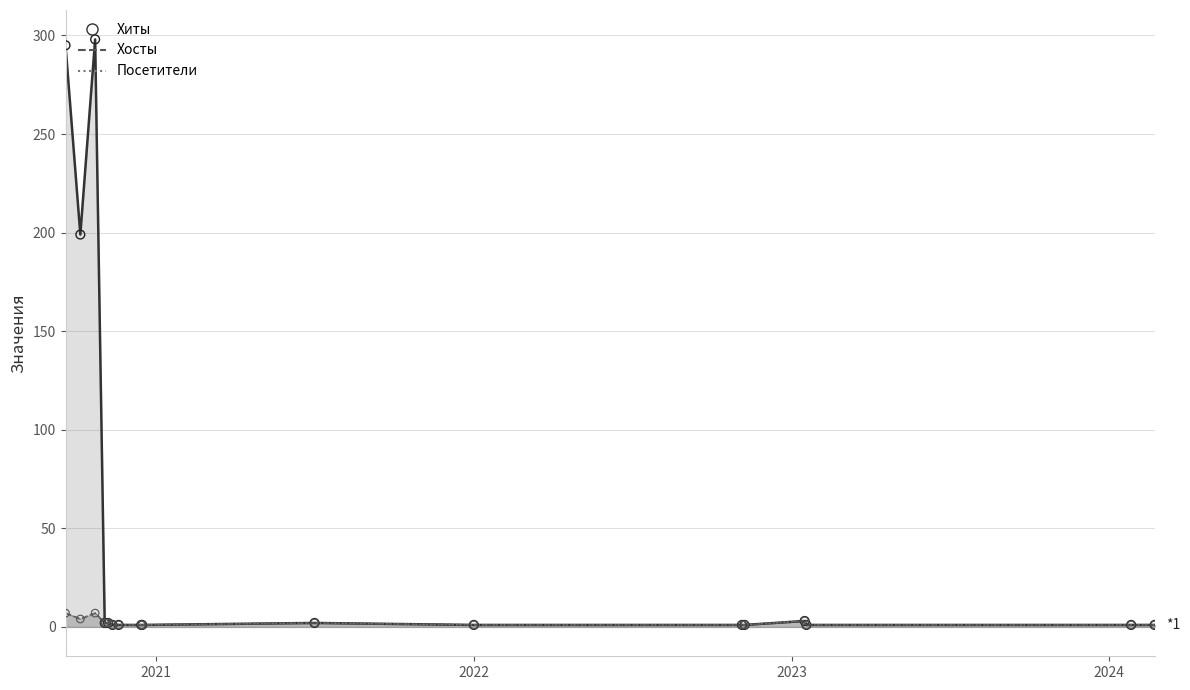

Which series has the widest spread of Y values?

Хиты